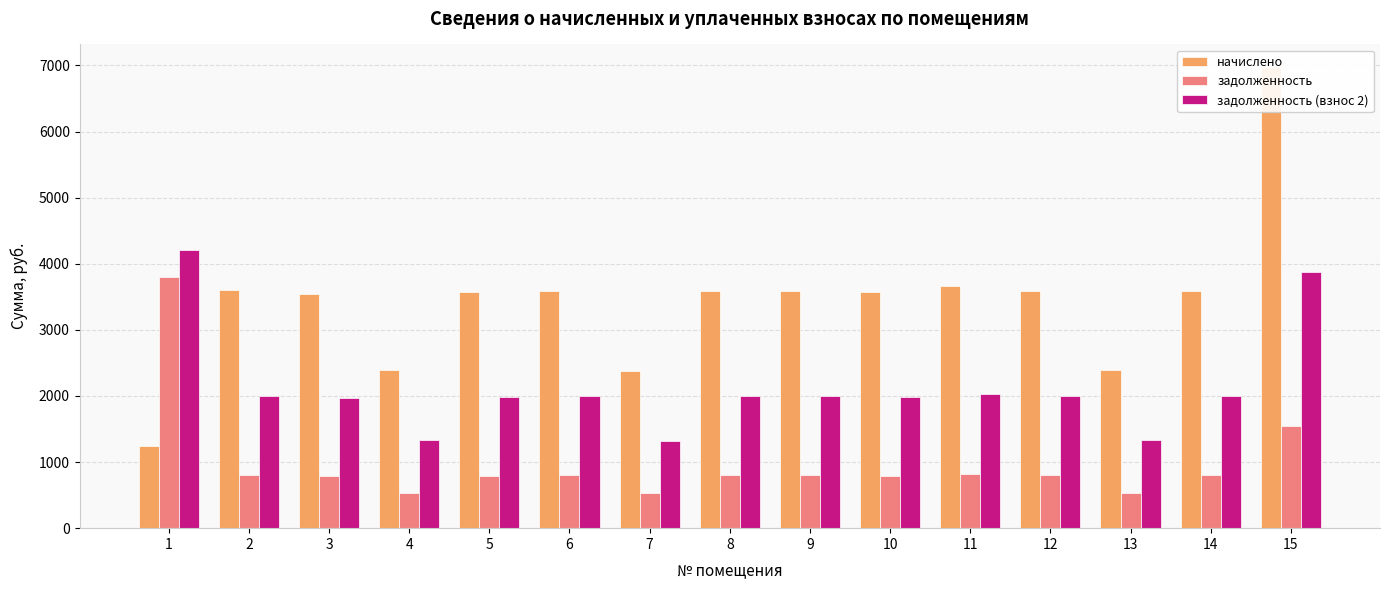

Reading left to right, what are all the values shown in this chart?

начислено: 1=1238.4	2=3607.2	3=3535.2	4=2390.4	5=3571.2	6=3592.8	7=2376.0	8=3592.8	9=3592.8	10=3578.4	11=3664.8	12=3585.6	13=2390.4	14=3592.8	15=6969.6
задолженность: 1=3801.4	2=801.6	3=785.6	4=531.2	5=793.6	6=798.4	7=528.0	8=798.4	9=798.4	10=795.2	11=814.4	12=796.8	13=531.2	14=798.4	15=1548.8
задолженность (взнос 2): 1=4214.2	2=2004.0	3=1964.0	4=1328.0	5=1984.0	6=1996.0	7=1320.0	8=1996.0	9=1996.0	10=1988.0	11=2036.0	12=1992.0	13=1328.0	14=1996.0	15=3872.0